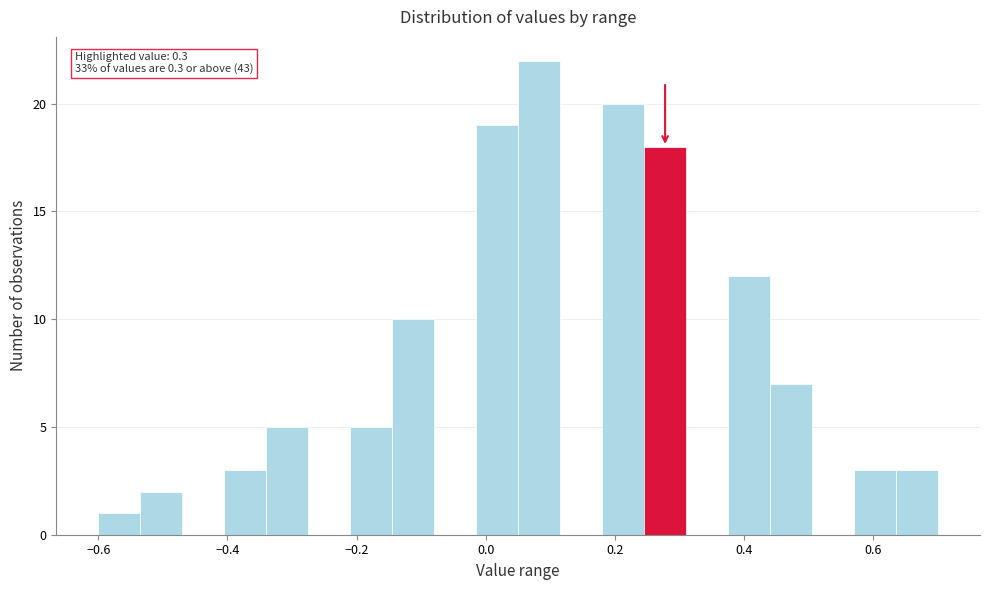

Around what value on the x-axis is the tallest bar? Give the approximate position of its centre, as read against the axis.

0.08